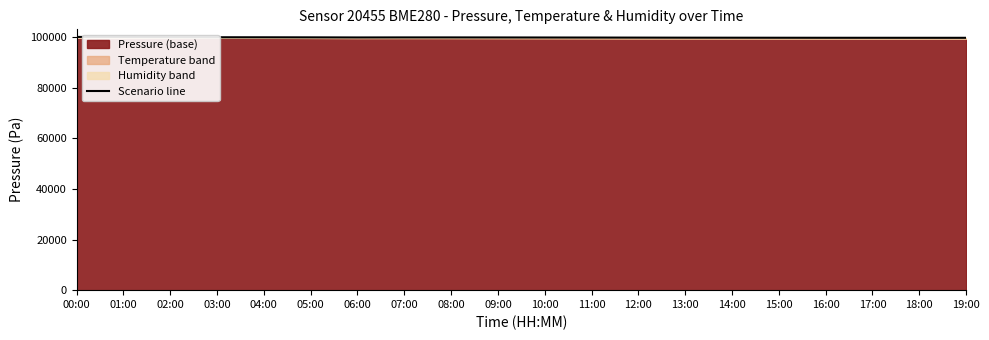

Rank the categories by value from lowest to highest.

19:00, 18:00, 17:00, 16:00, 15:00, 14:00, 13:00, 12:00, 11:00, 10:00, 06:00, 09:00, 08:00, 07:00, 05:00, 04:00, 03:00, 02:00, 01:00, 00:00